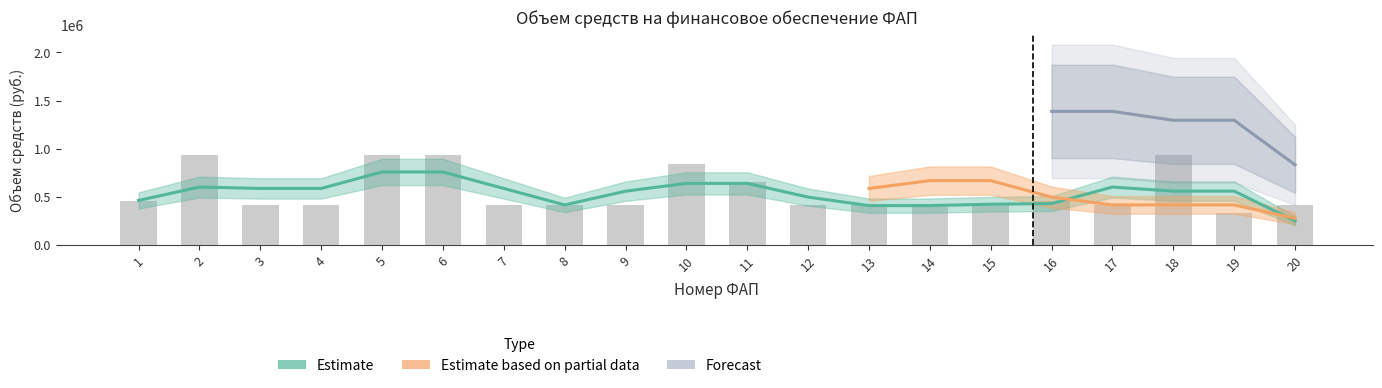

What is the value of the Объем средств (partial) bar at the 16th from the left?

416372